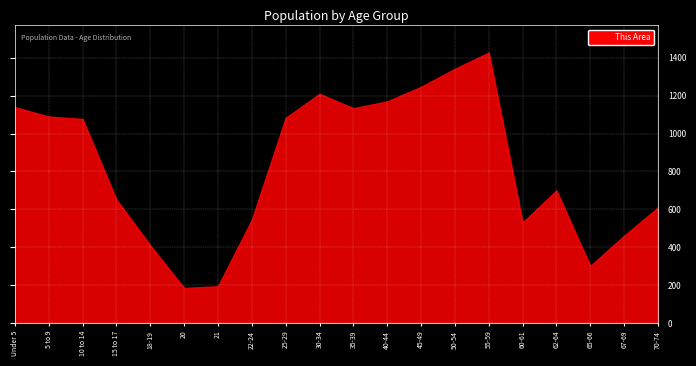

Is it true that West Virginia equals 22504 at 18-19?

False